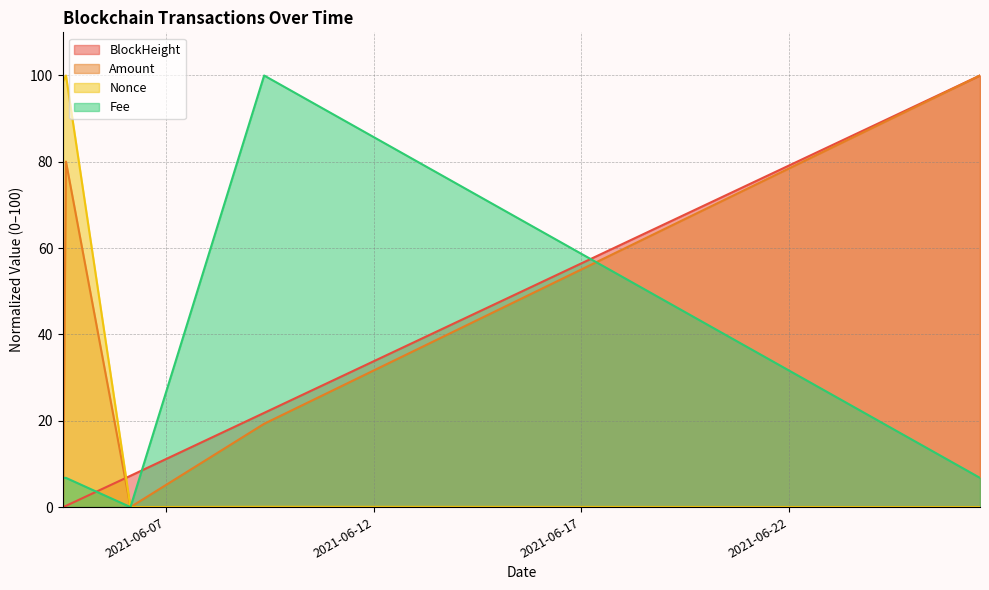

What are all the series names shown in the legend?

BlockHeight, Amount, Nonce, Fee